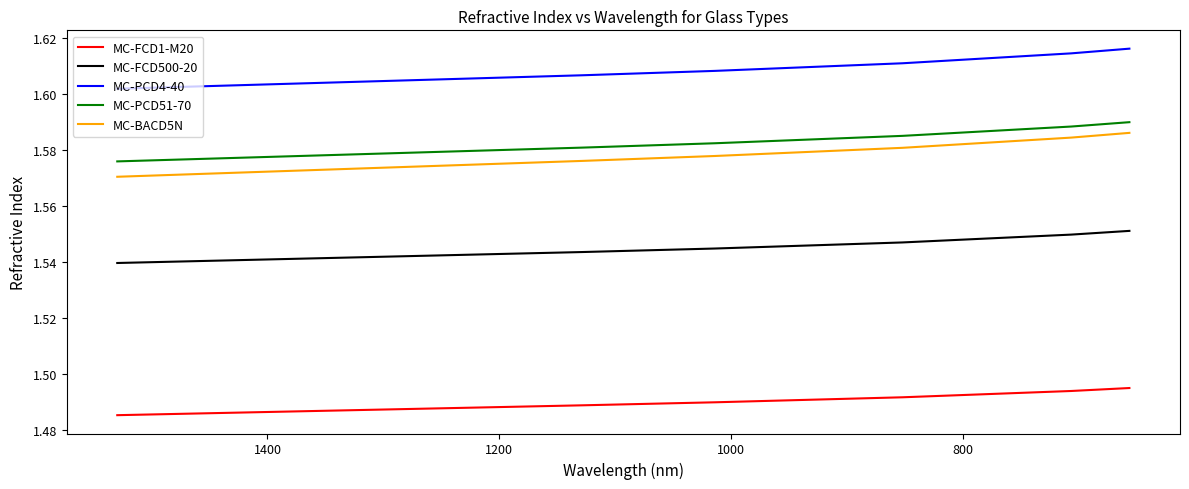

True or false: MC-FCD500-20 has more than 0 interior local peaks.

False